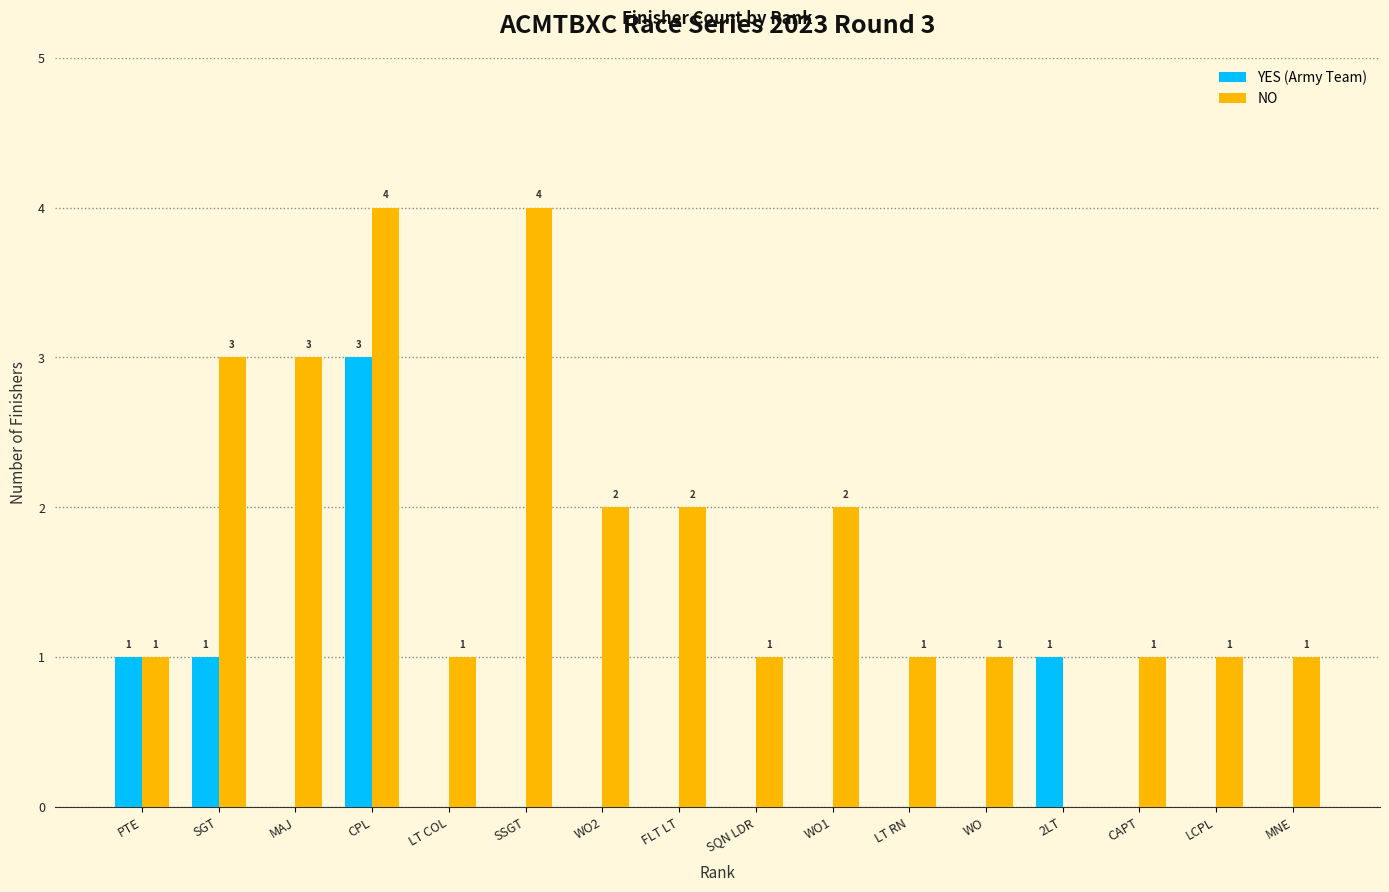

Which series changed the most between WO1 and WO?

NO